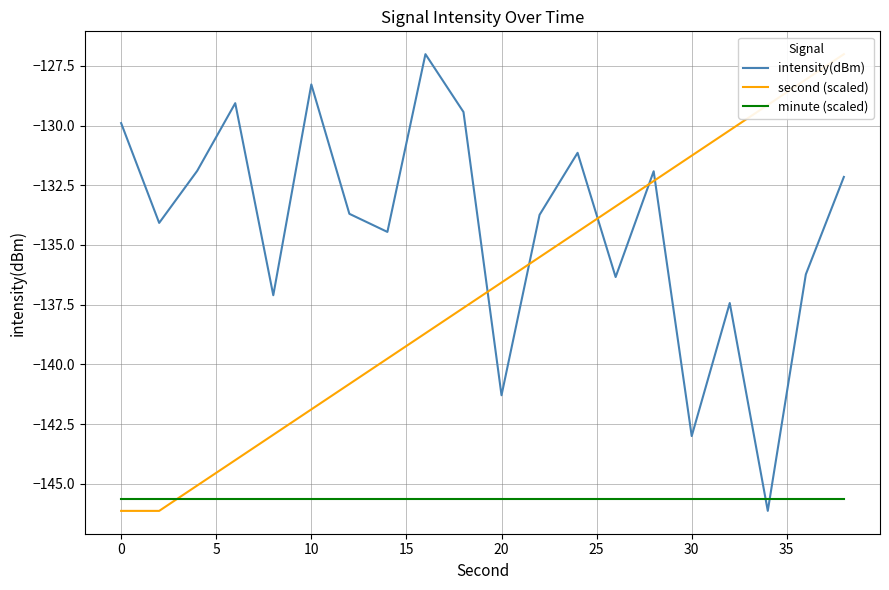

The value of minute (scaled) at 10 is -228.1. True or false?

False